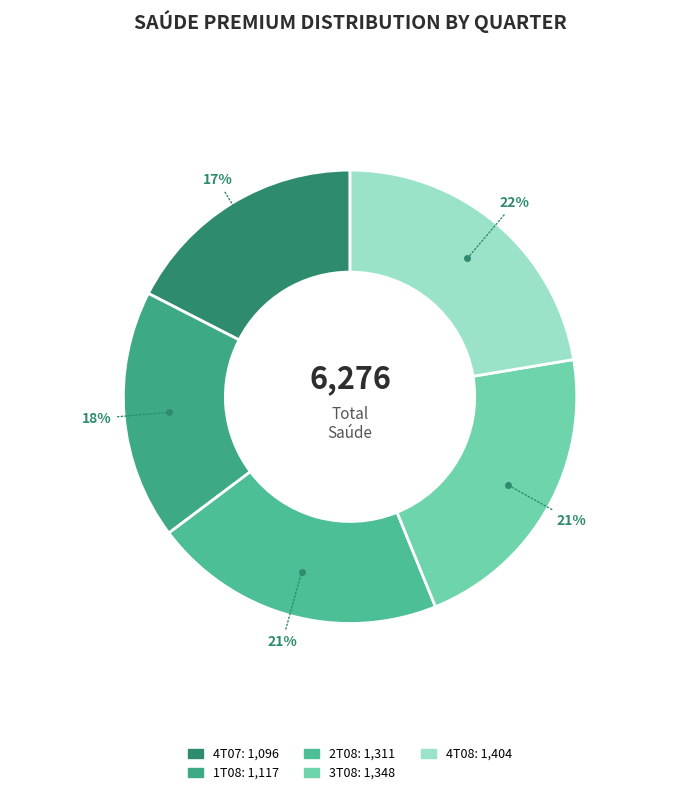

How many segments does this pie chart have?

5